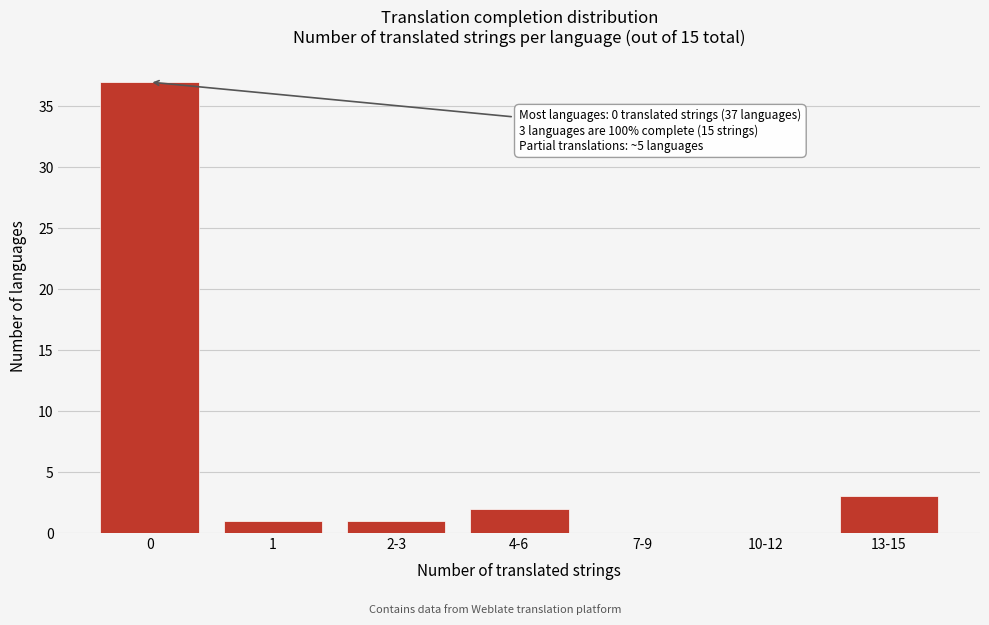

Reading left to right, transcribe all the data shown in this chart.

0=37	1=1	2-3=1	4-6=2	7-9=0	10-12=0	13-15=3